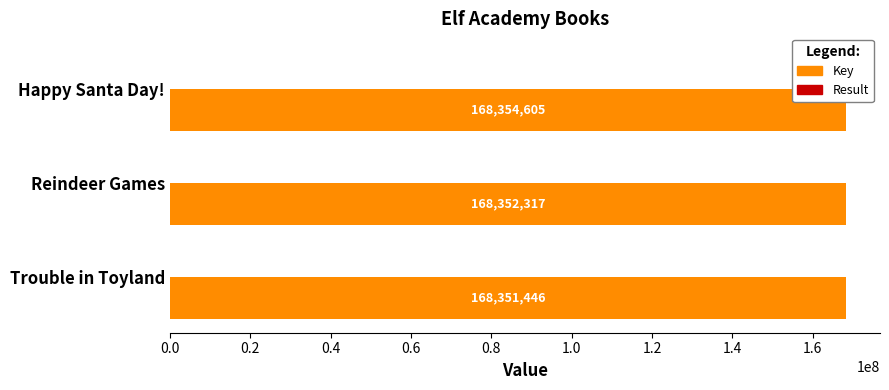

Which label corresponds to the largest value in the chart?

Happy Santa Day!